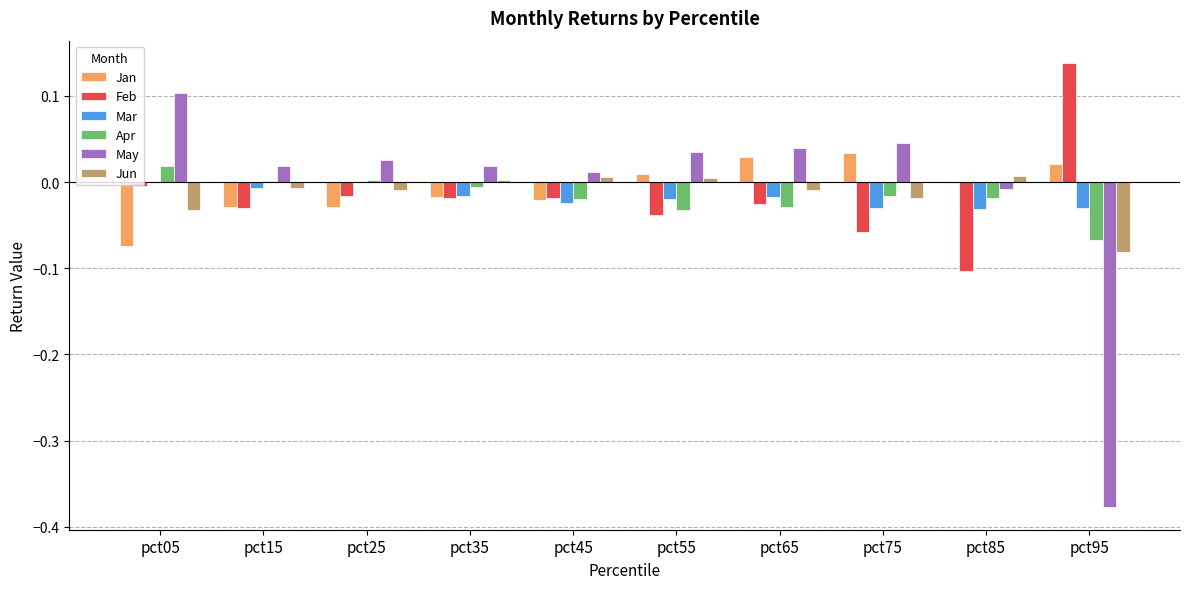

Count the number of categories in the chart.

10